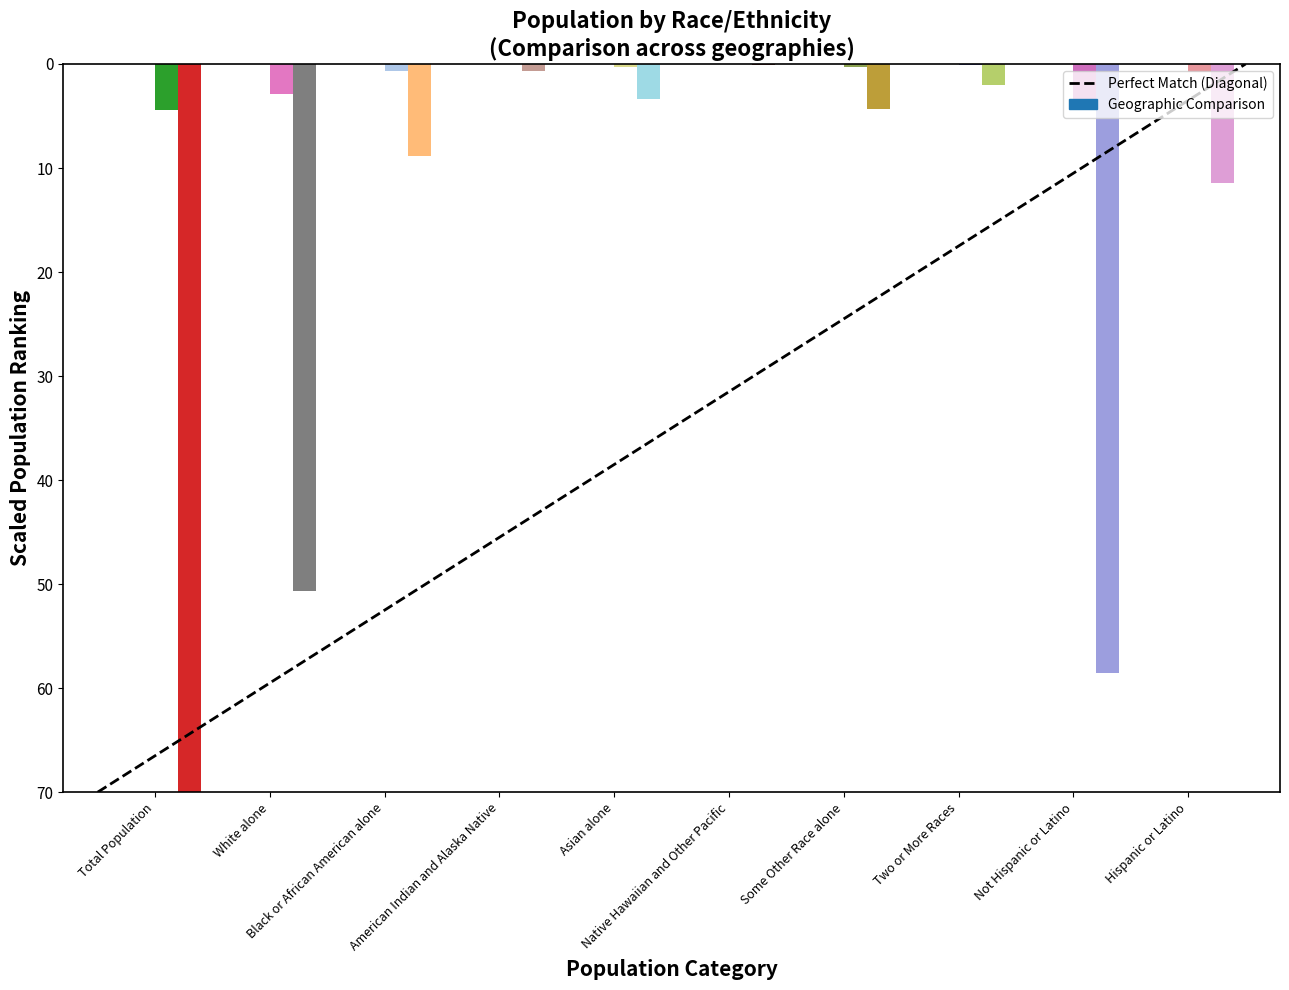

What is the sum of the values at White alone and Total Population?

70